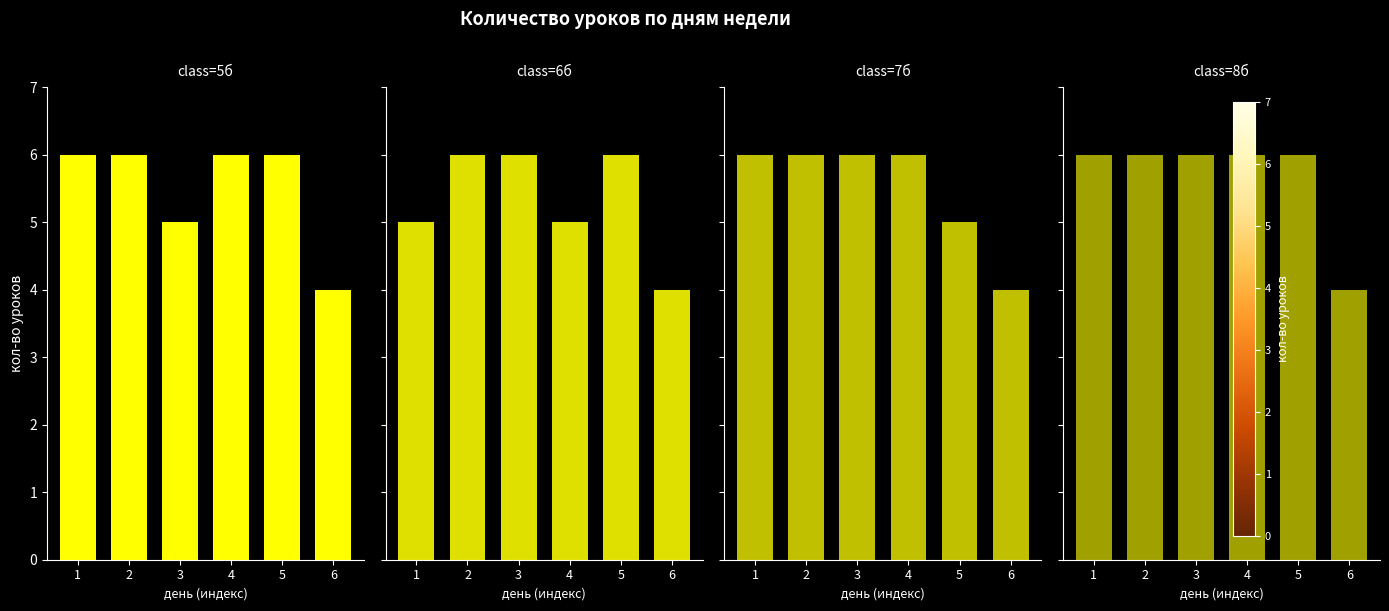

What is the average value of the 6б series?

5